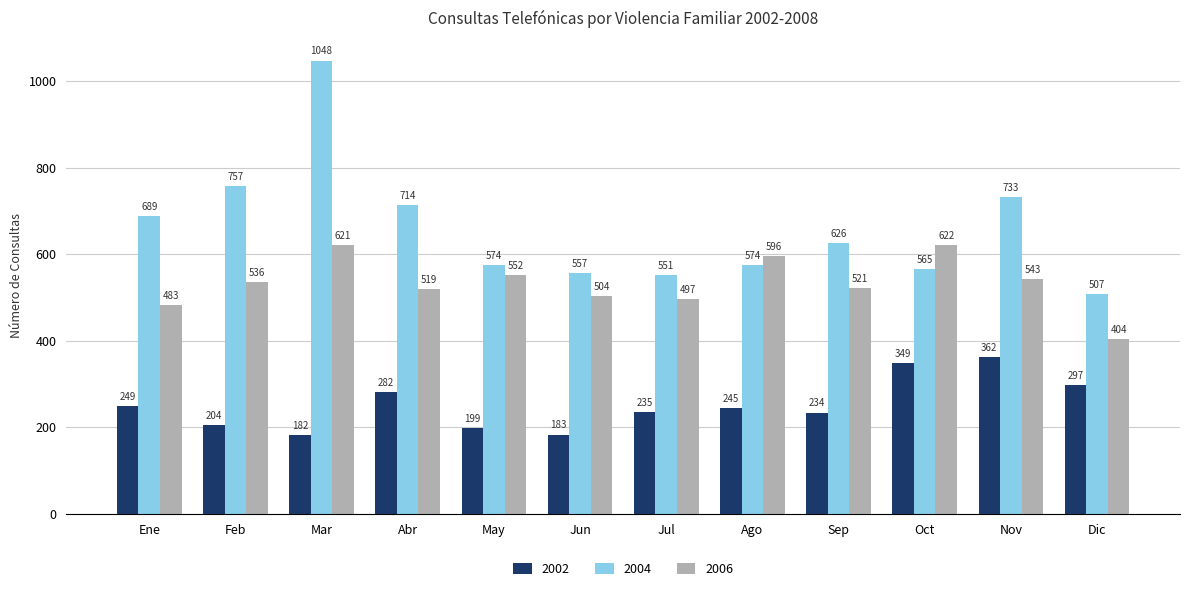

What is the spread (max minus min) of values at Oct?

273